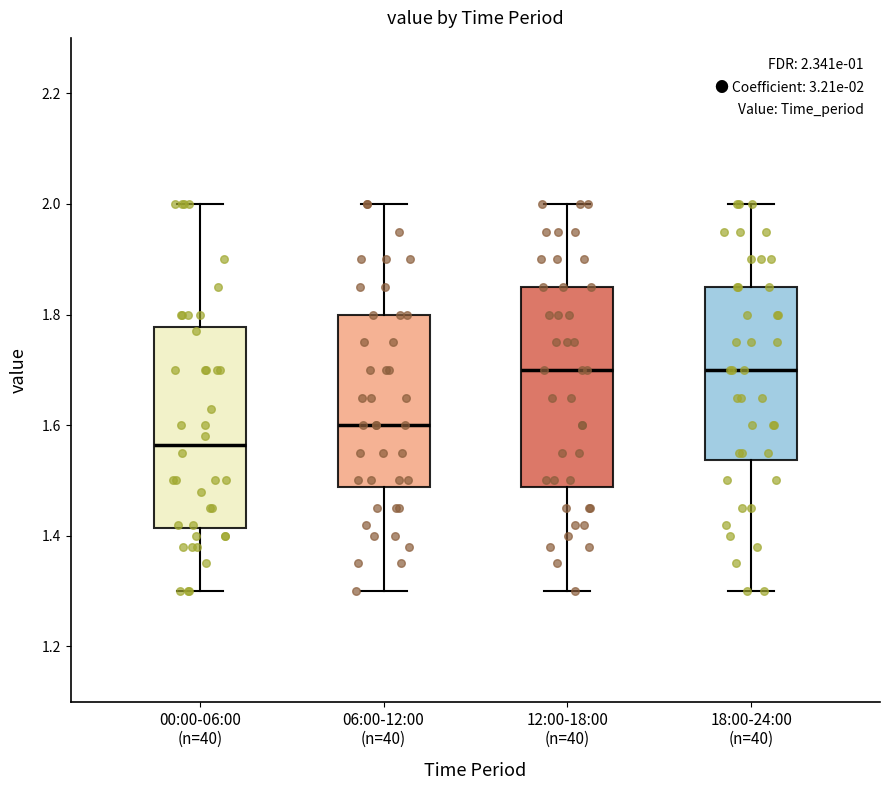

Which box has the lowest median line?

00:00-06:00 (n=40)